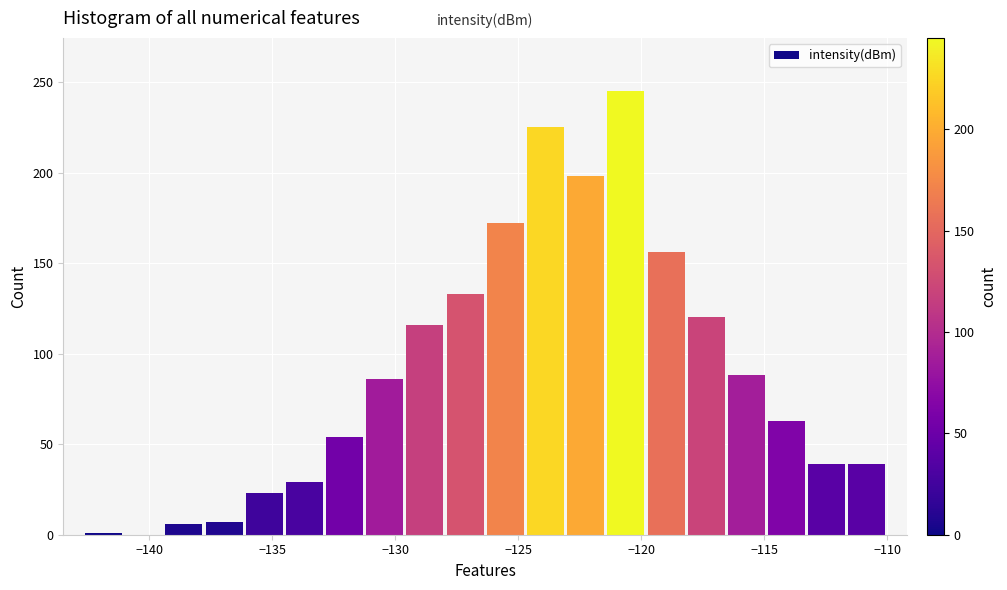

Around what value on the x-axis is the tallest bar? Give the approximate position of its centre, as read against the axis.

-120.5